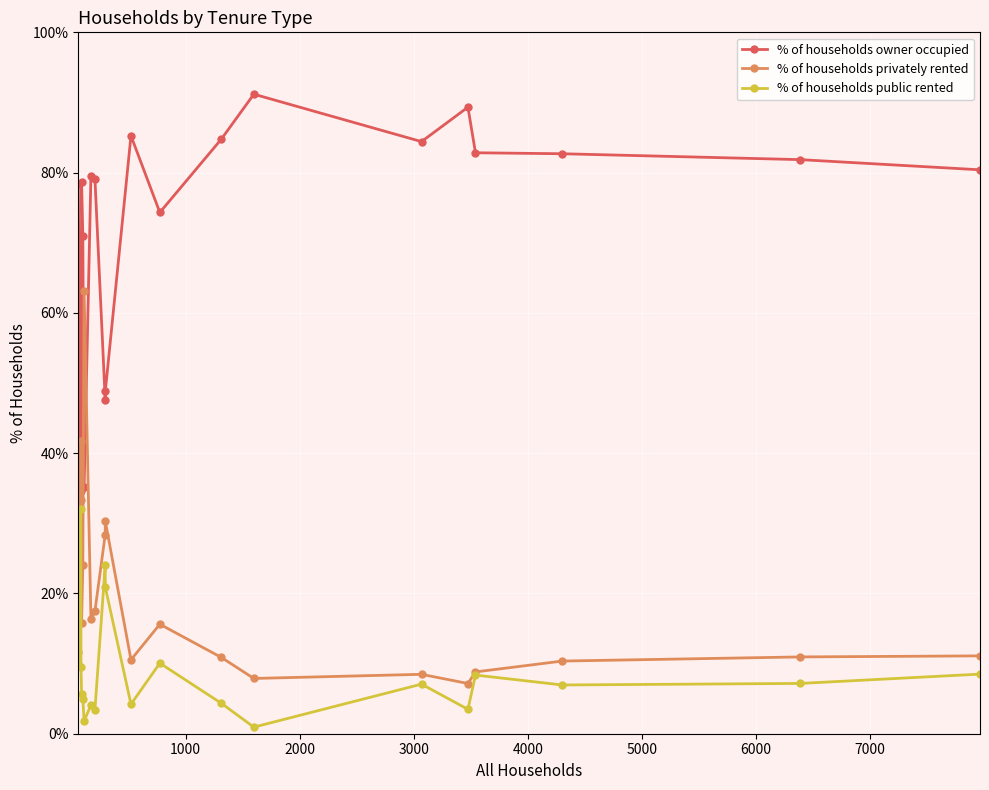

True or false: % of households owner occupied and % of households public rented intersect in this chart.

False